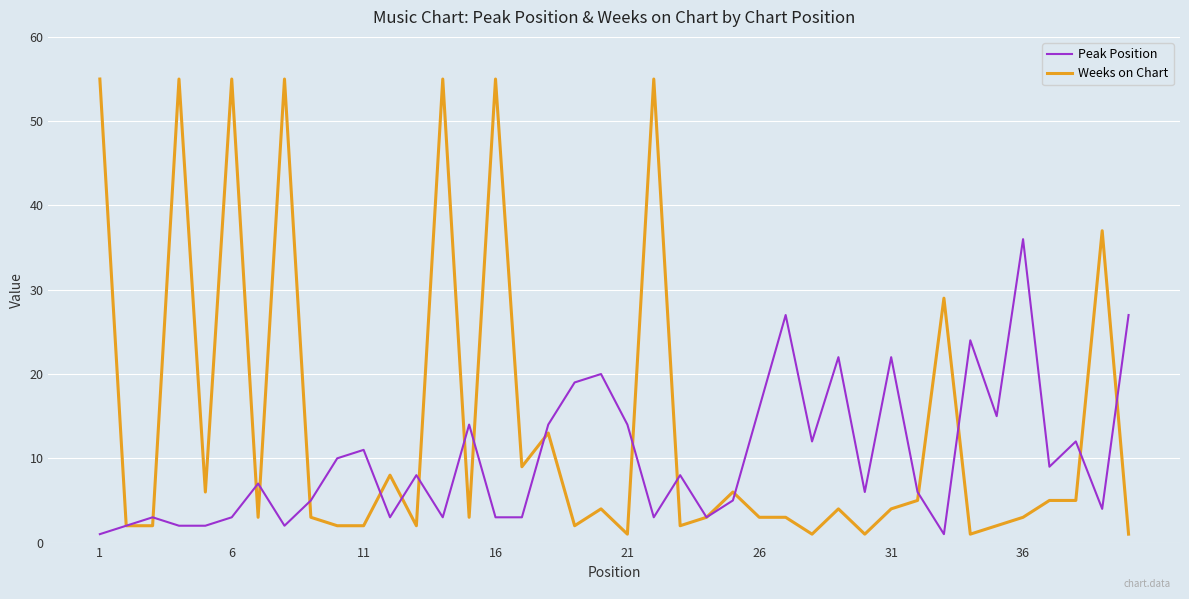

Reading left to right, list all the values displayed in this chart.

Peak Position: 1	2	3	2	2	3	7	2	5	10	11	3	8	3	14	3	3	14	19	20	14	3	8	3	5	16	27	12	22	6	22	6	1	24	15	36	9	12	4	27
Weeks on Chart: 55	2	2	55	6	55	3	55	3	2	2	8	2	55	3	55	9	13	2	4	1	55	2	3	6	3	3	1	4	1	4	5	29	1	2	3	5	5	37	1